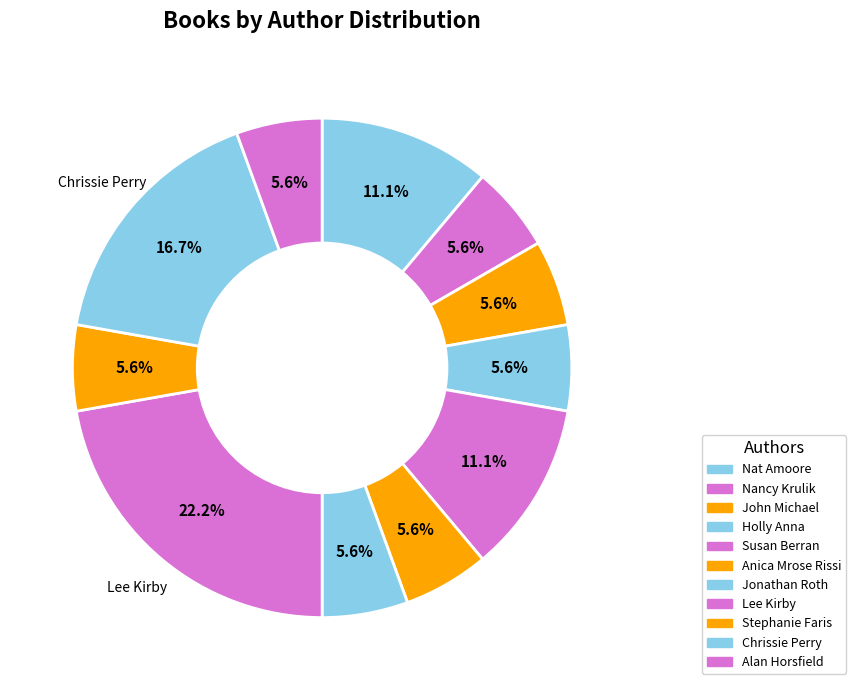

How many segments does this pie chart have?

11